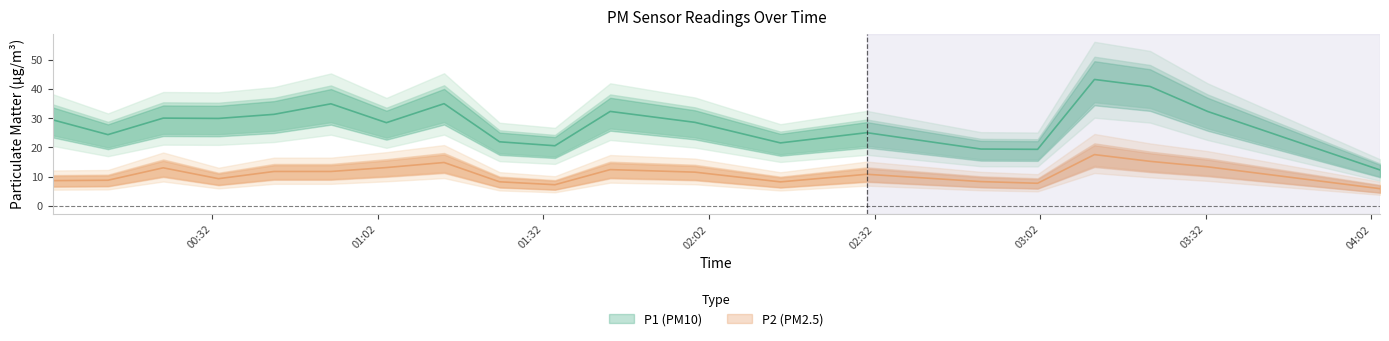

What value does the P1 series have at 00:23?

30.0